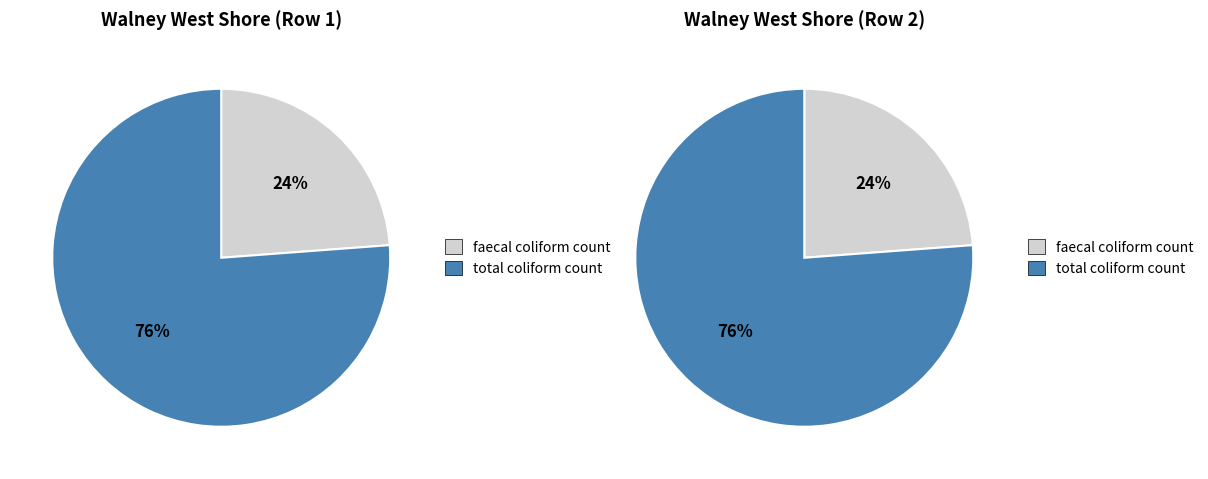

Is there any slice that represents more than half of the pie?

Yes